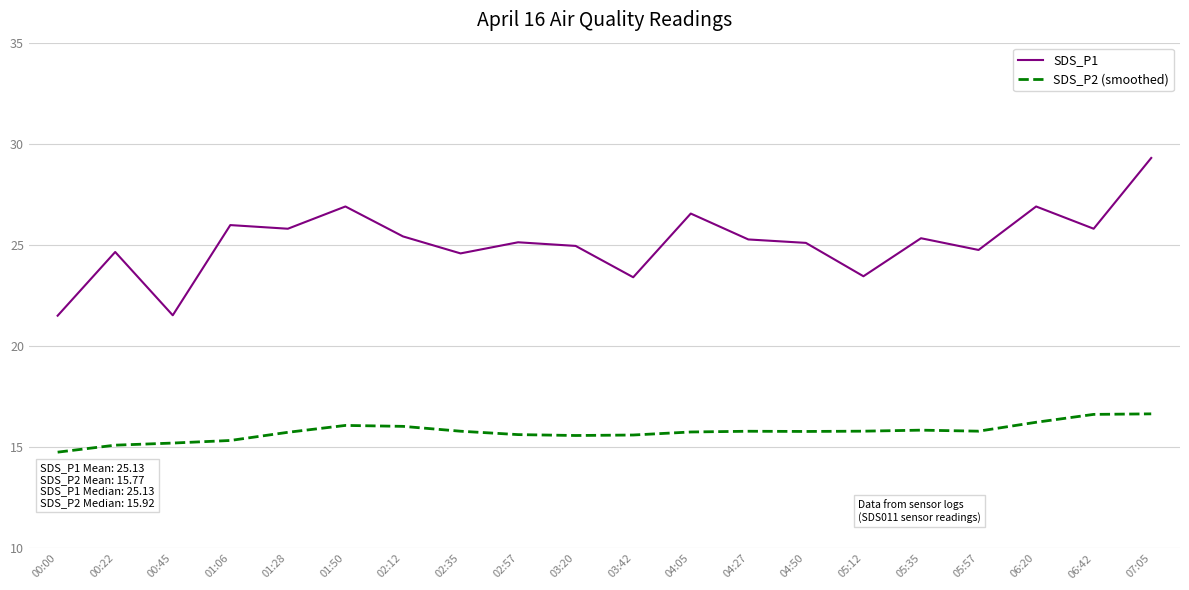

True or false: SDS_P1 has a value of 25.3 at 05:35.

True